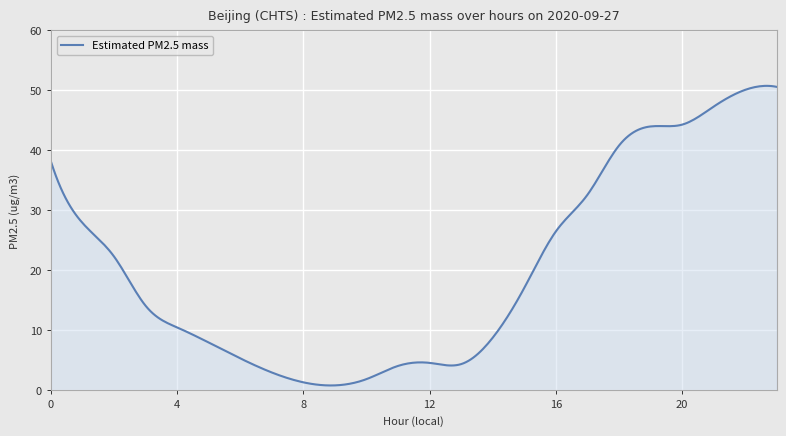

How many lines are shown in the chart?

1